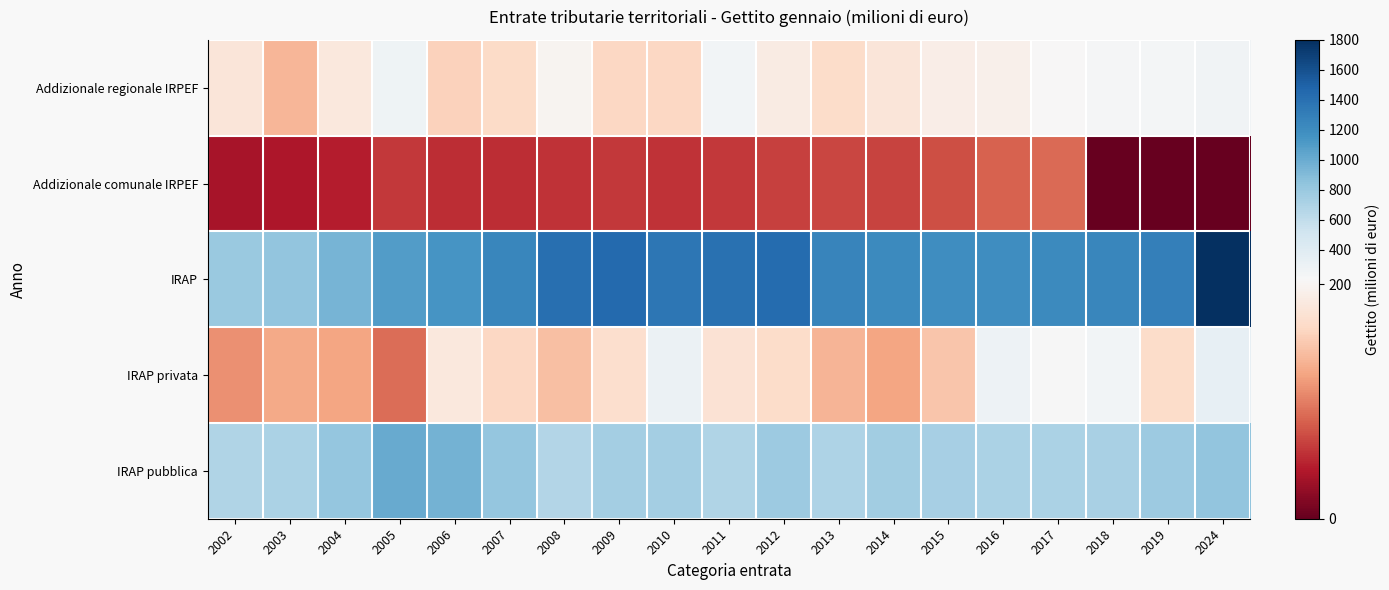

What is the total value across all series at 2014?

2344